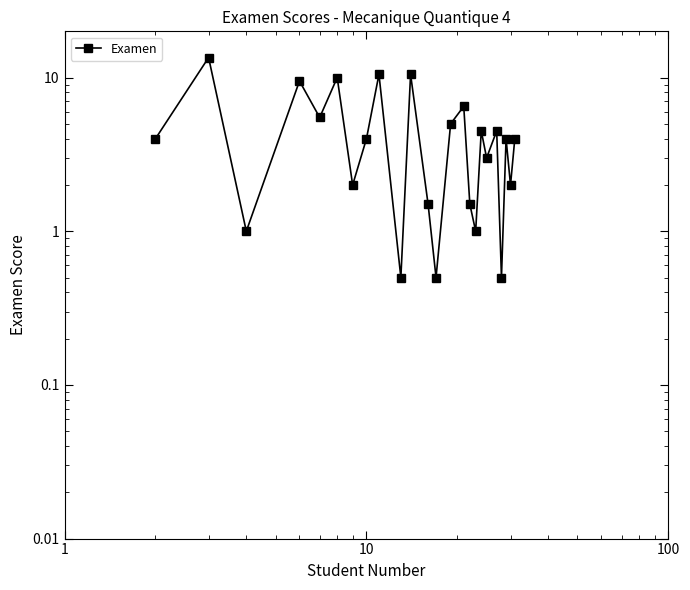

Is this an area chart (filled region under the line)?

No